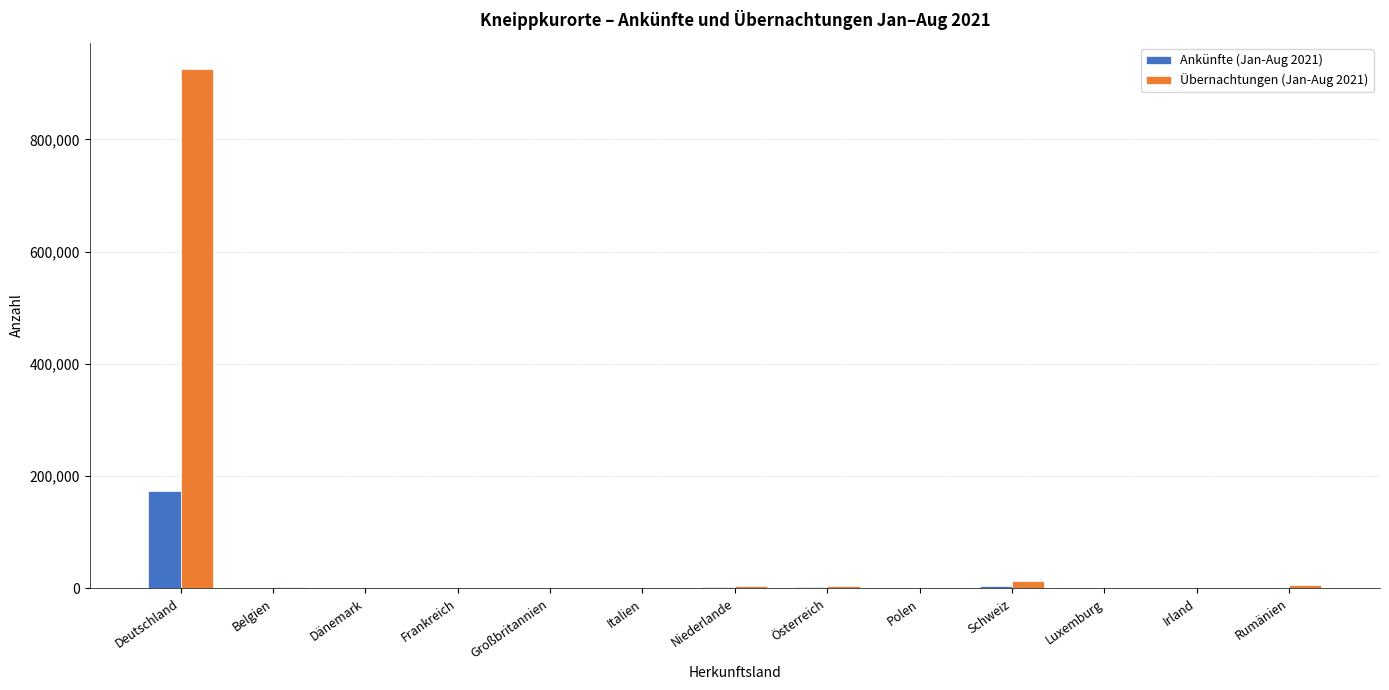

What is the greatest value displayed?

926062